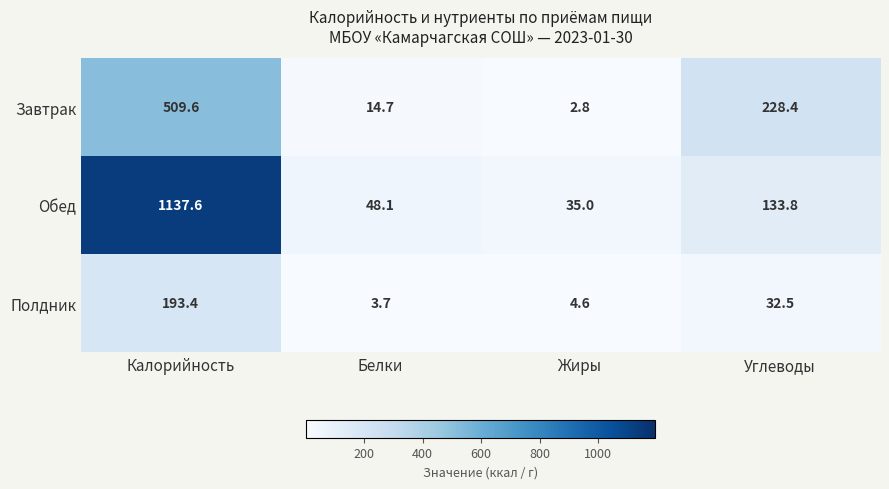

What is the difference between the maximum and minimum values in the Полдник series?

189.7